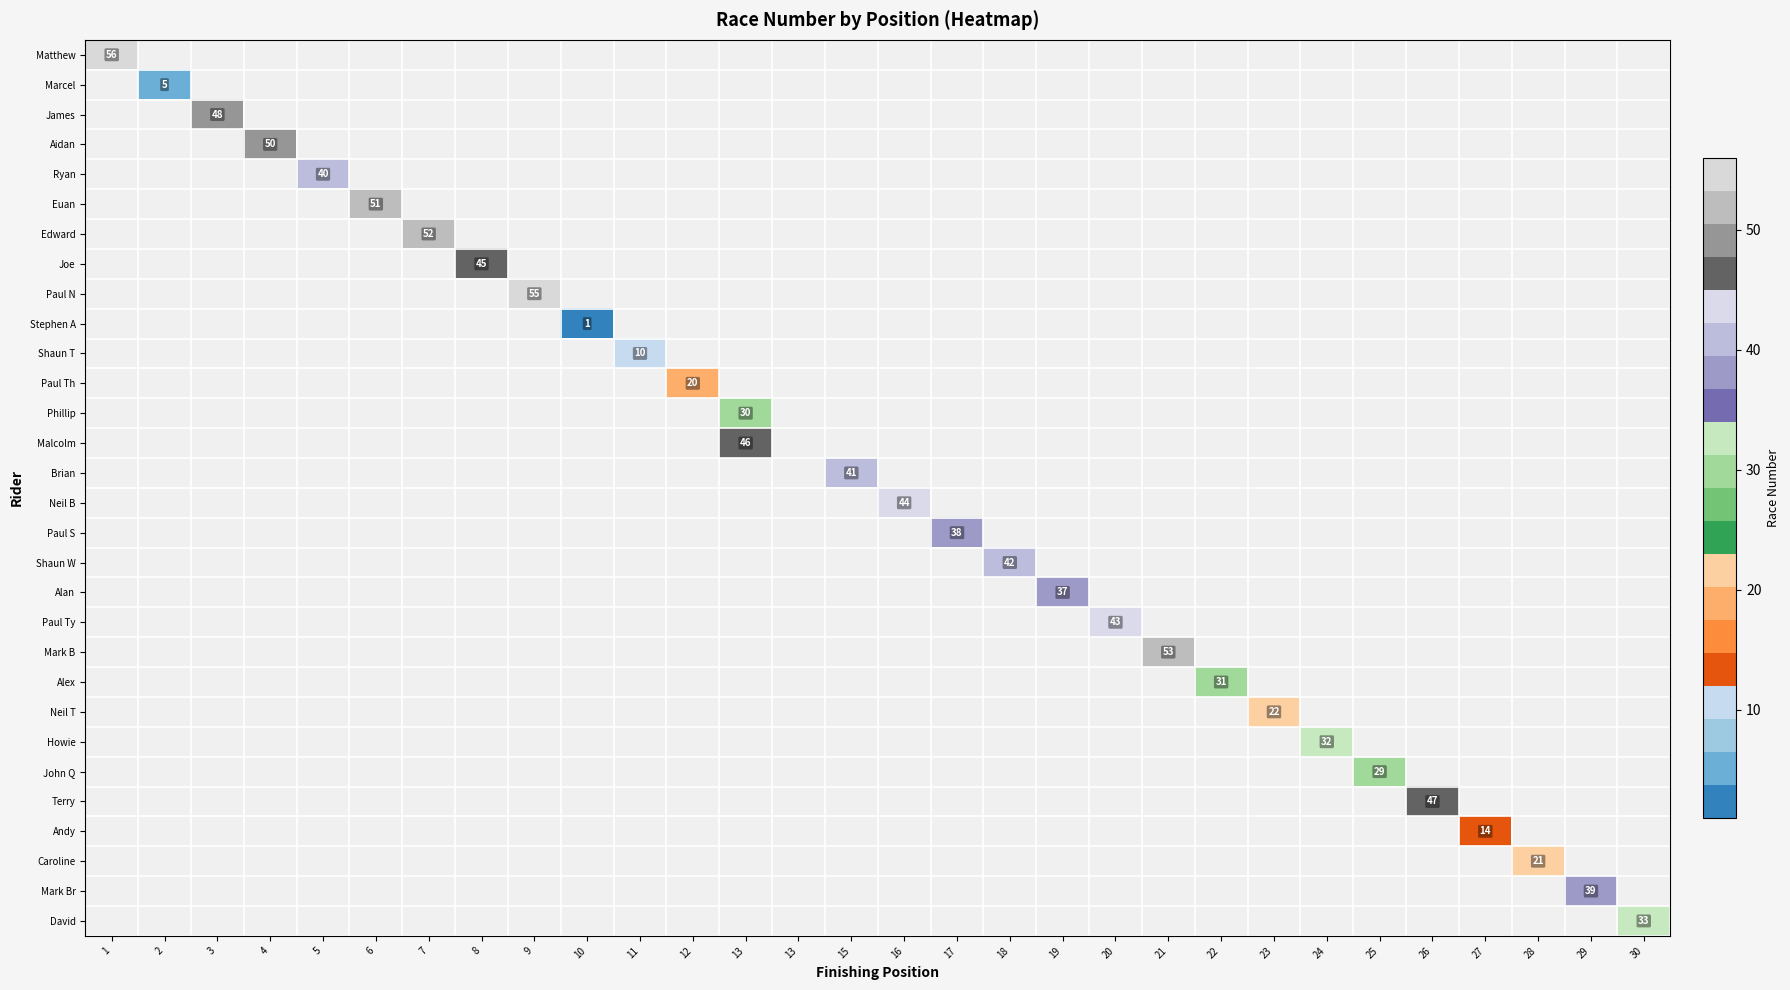

What is the greatest value displayed?

56.0